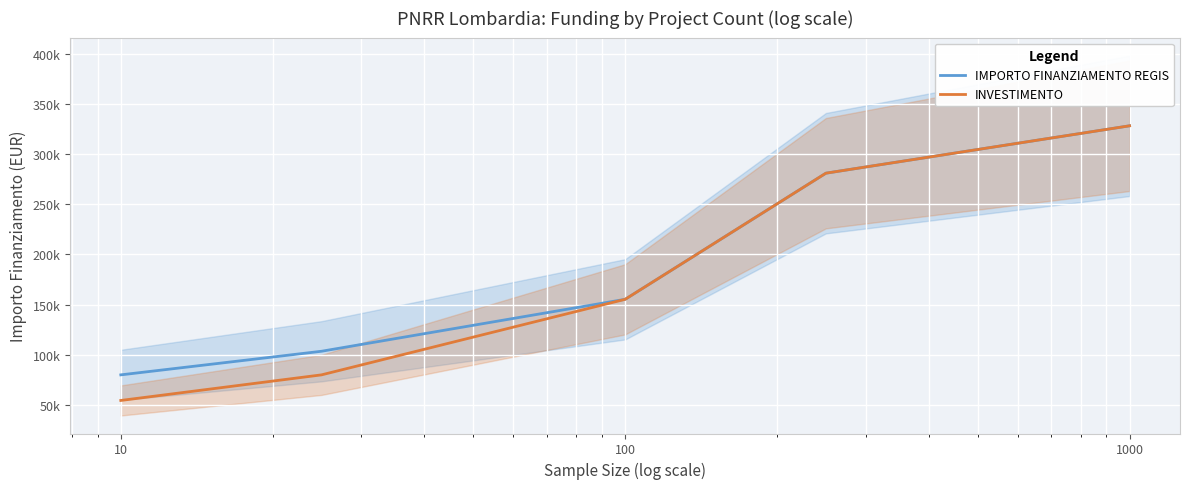

True or false: INVESTIMENTO and IMPORTO FINANZIAMENTO REGIS cross at least once.

False